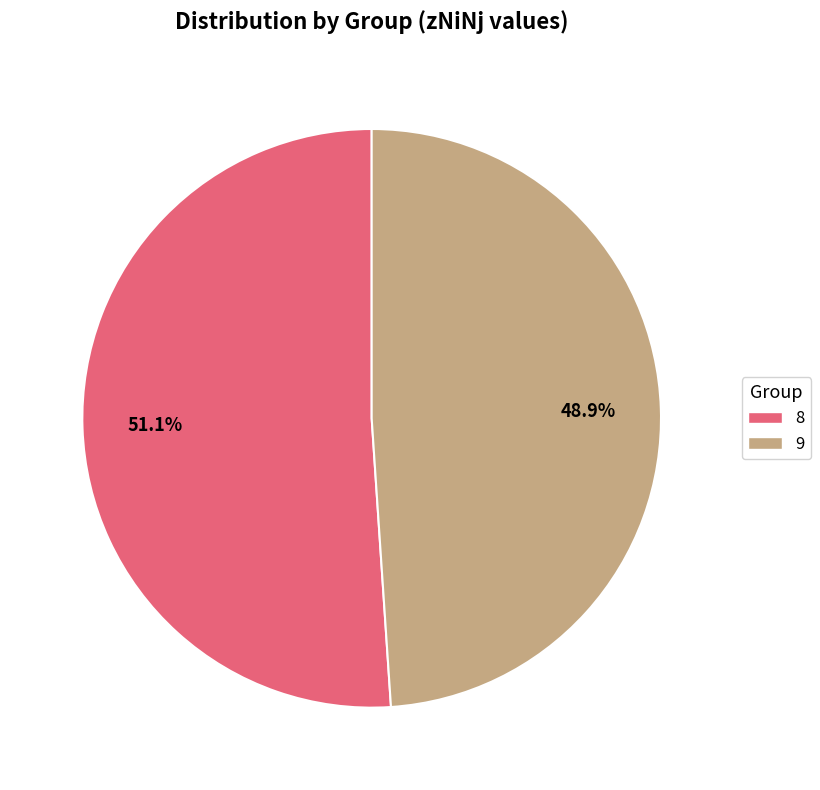

To the nearest percent, what portion does 8 represent?

51%